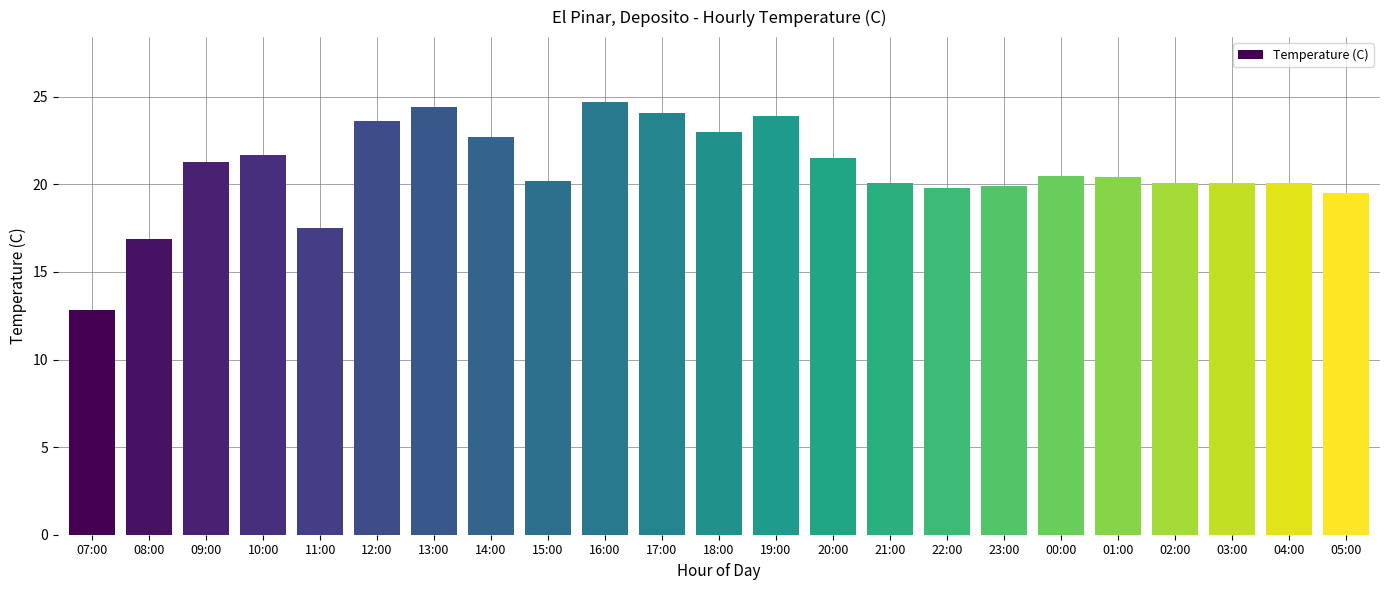

Count the number of categories in the chart.

23